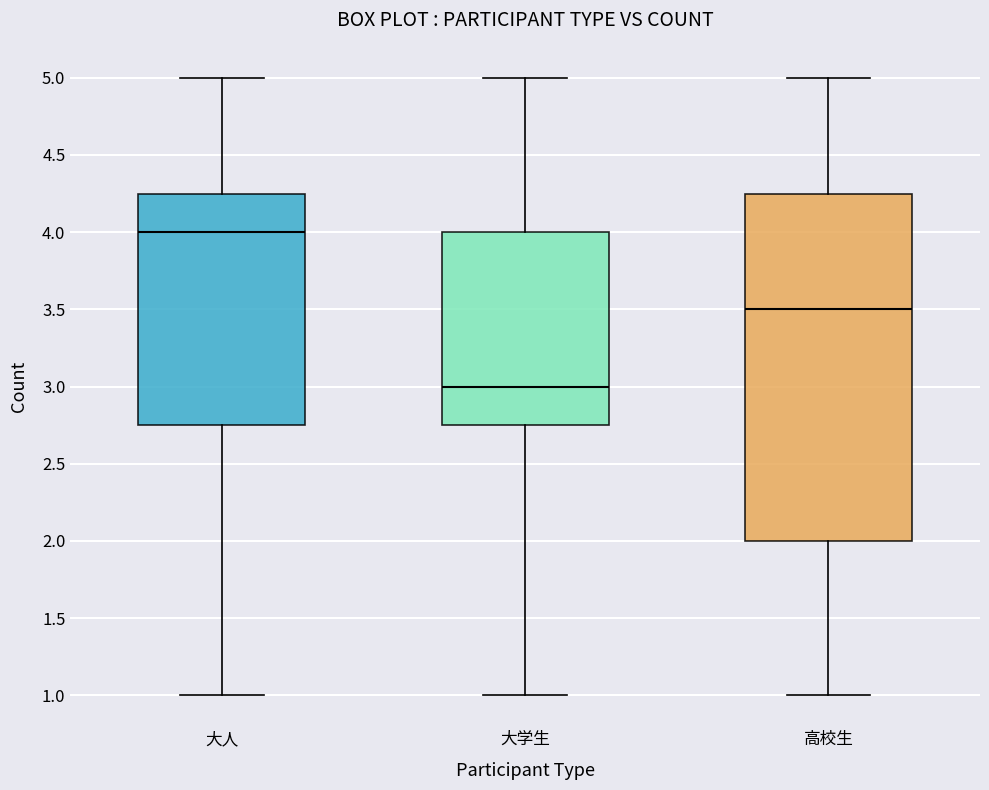

Where does the median line of the box for 大人 sit on the y-axis? The values are not printed on the chart, so give them approximately, as read against the axis.

4.00